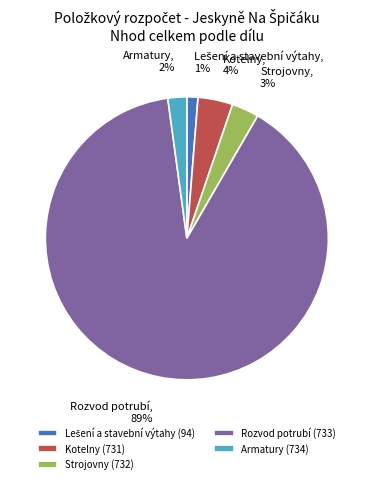

Which category has the biggest portion of the pie?

Rozvod potrubí (733)